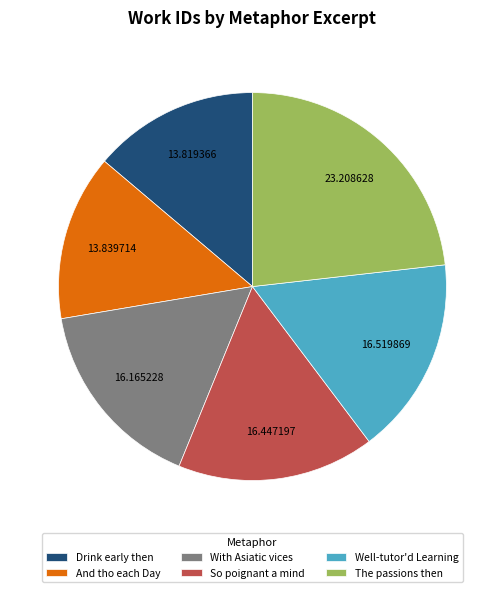

Which has a higher value, And tho each Day or With Asiatic vices?

With Asiatic vices